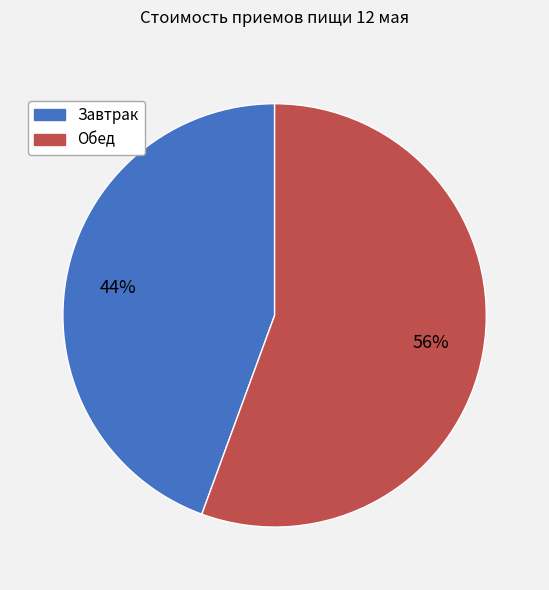

Combined, do Завтрак and Обед account for over 50%?

Yes